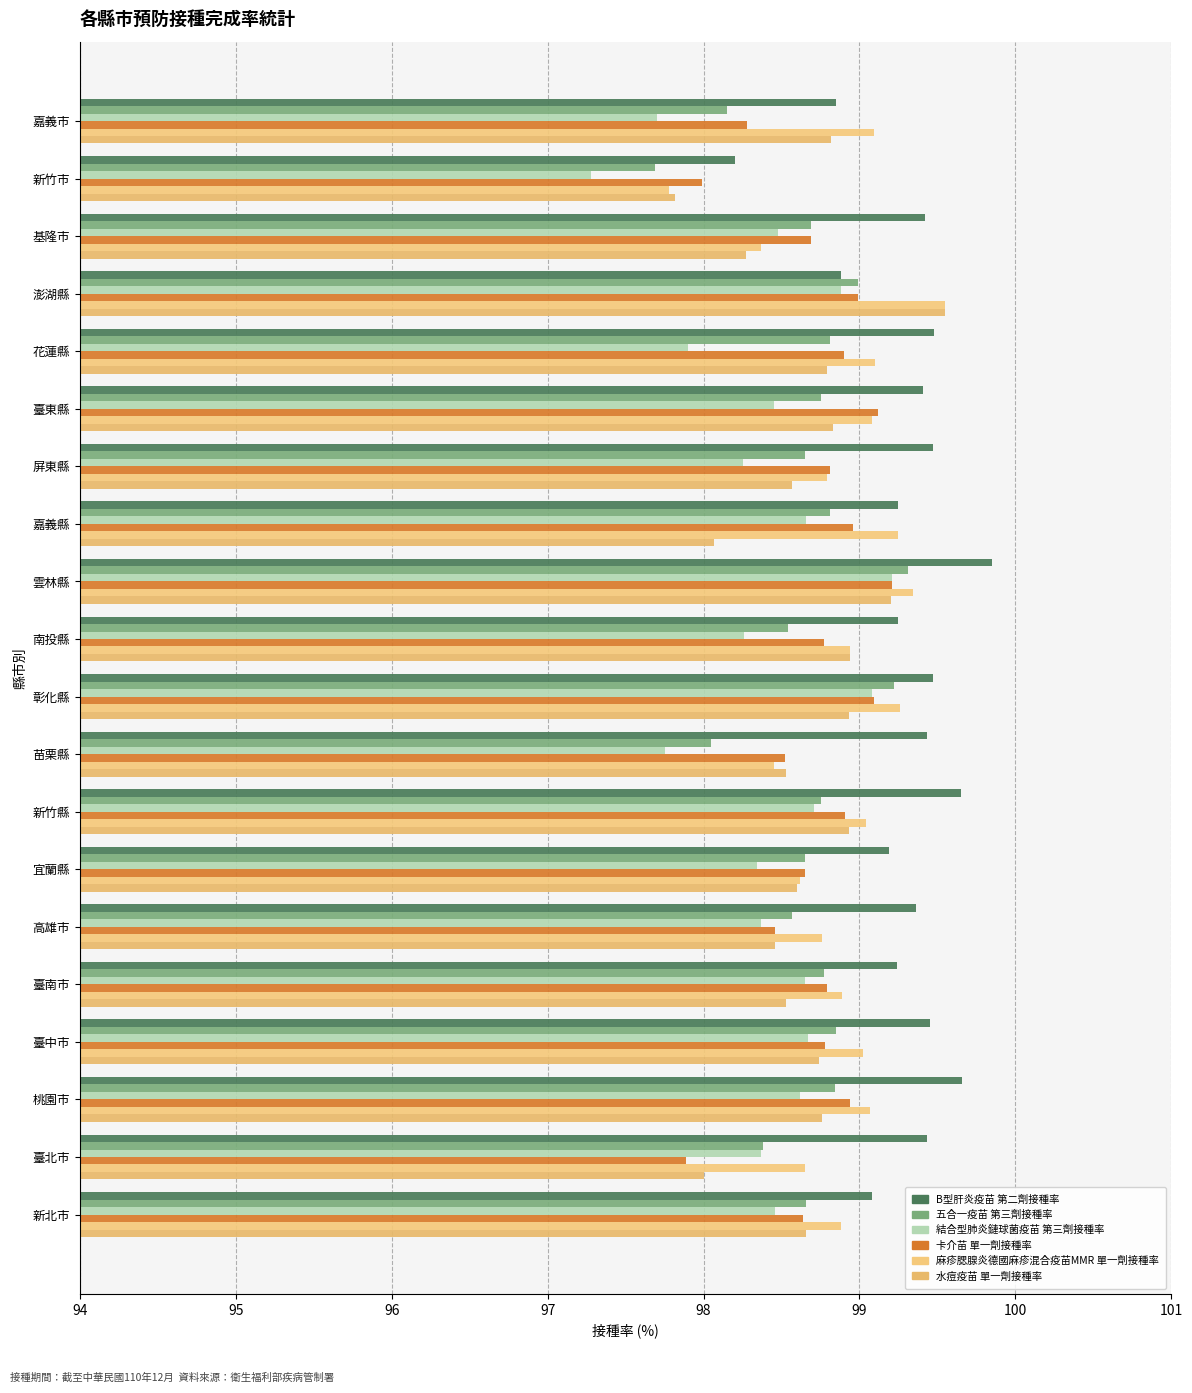

What is the average value of the 卡介苗 單一劑接種率 series?

98.7